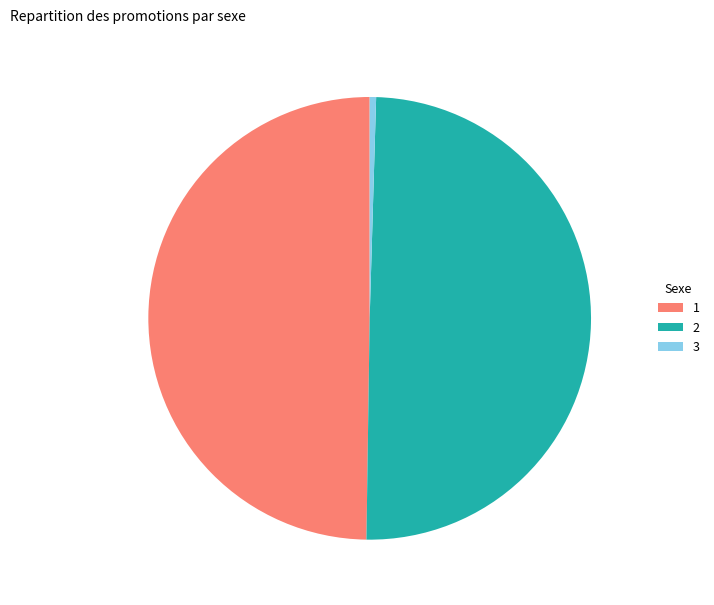

Does 3 account for over 50% of the chart?

No